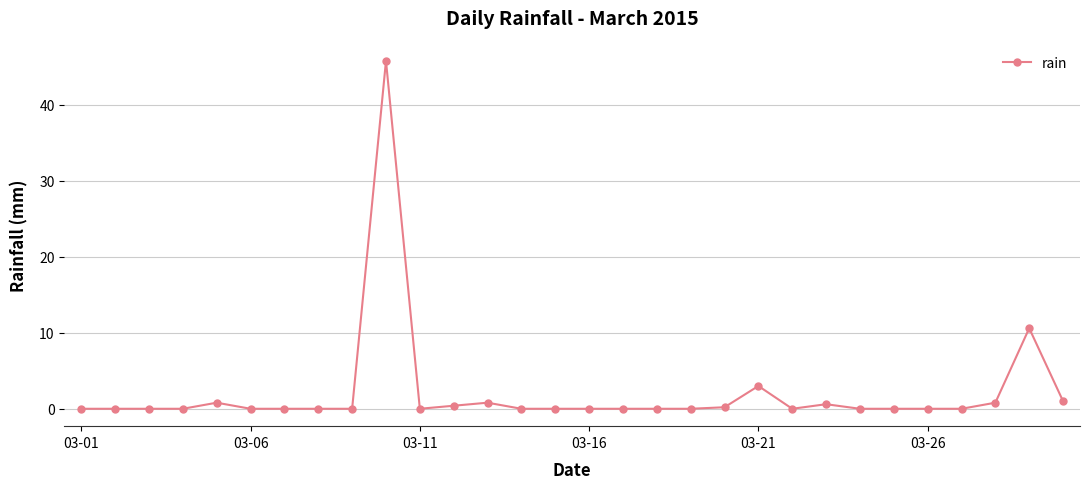

How many categories are shown in the chart?

30